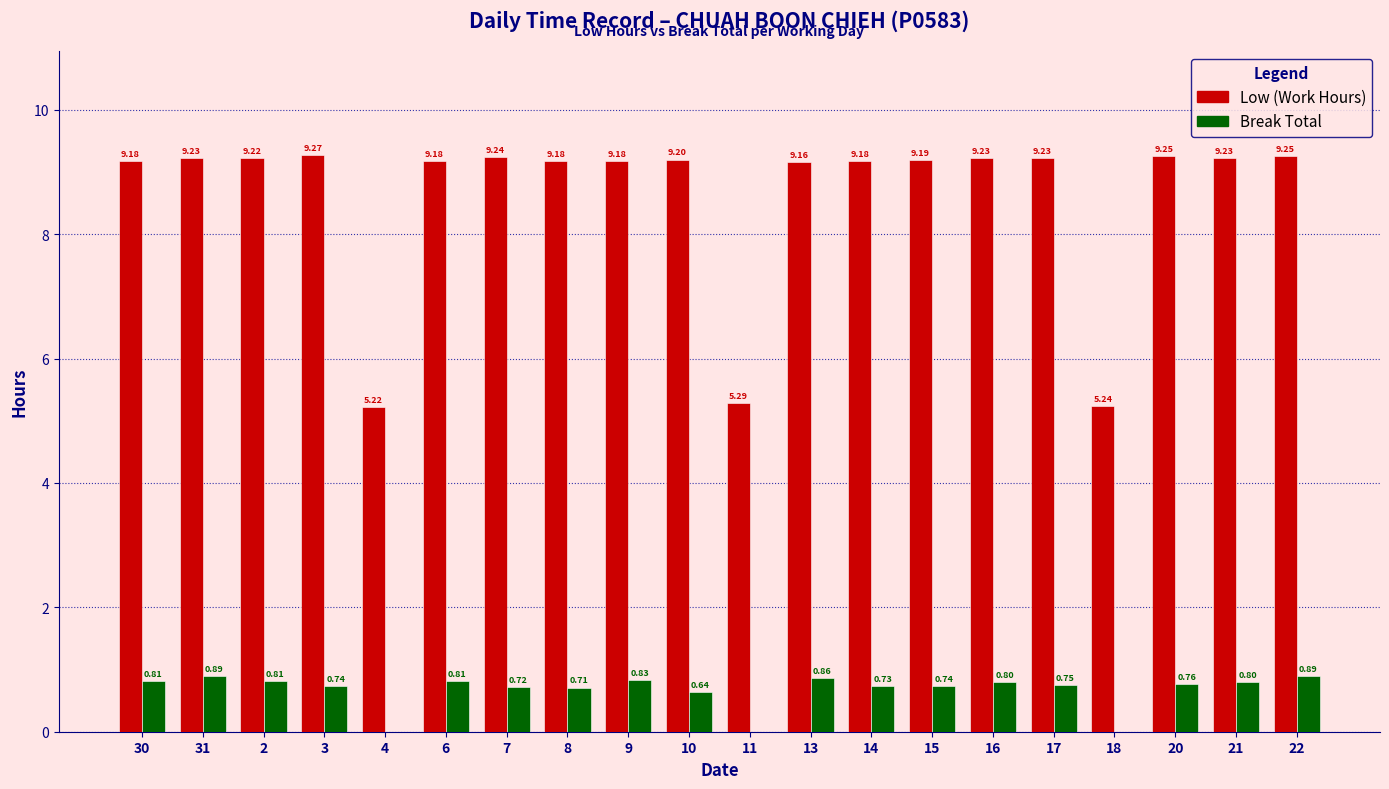

Which series changed the most between 2 and 13?

Low (Work Hours)